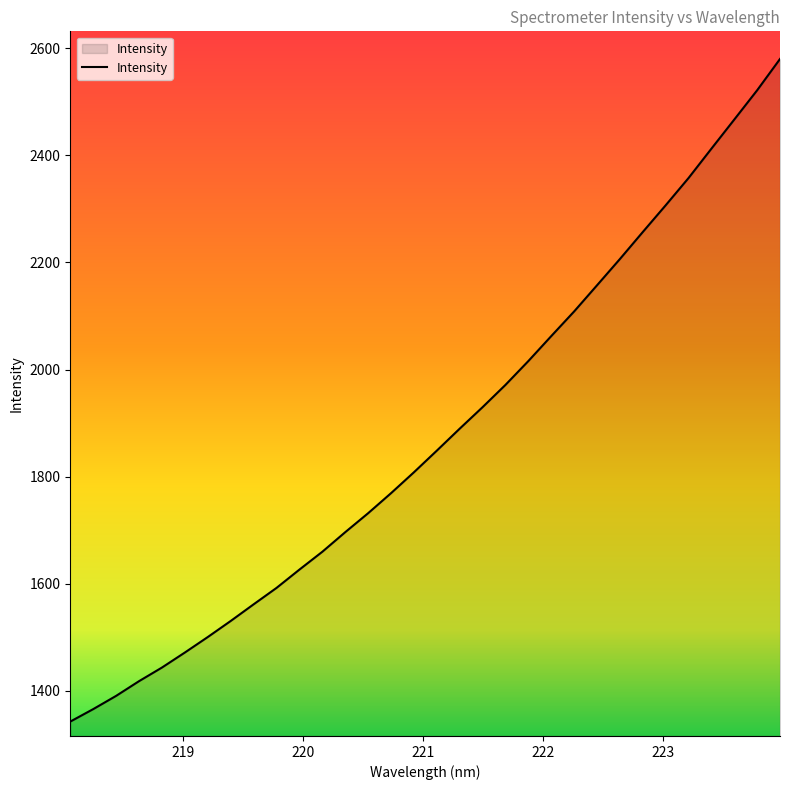

What is the difference between the maximum and minimum values?

1237.3